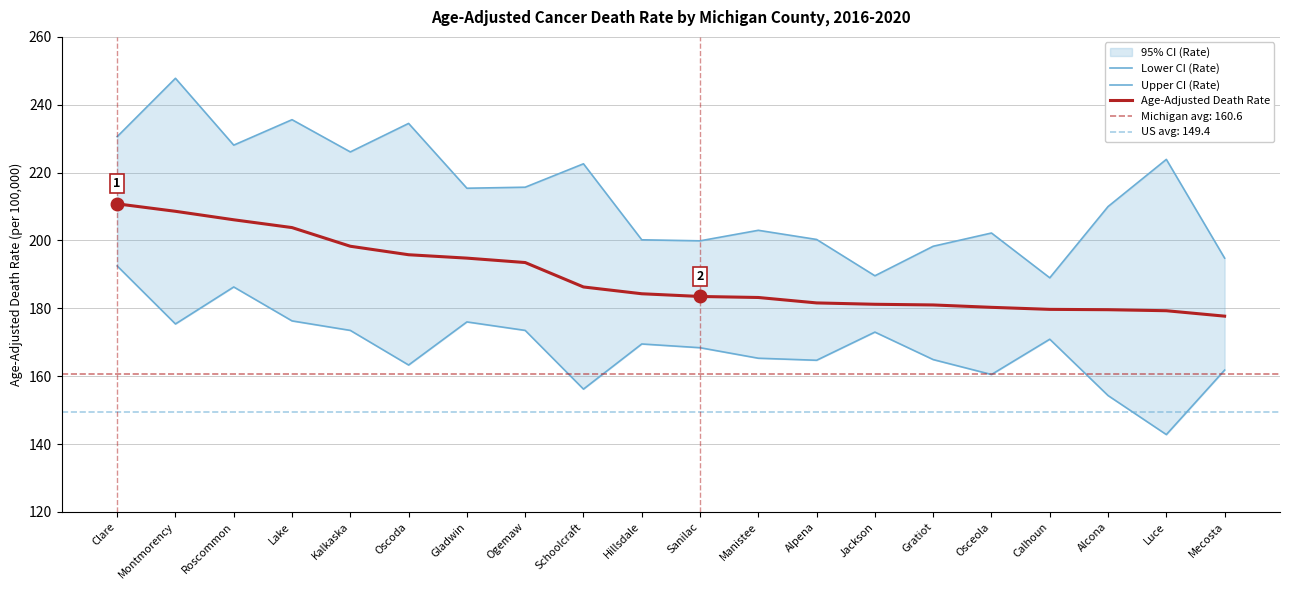

What are all the series names shown in the legend?

Lower CI (Rate), Upper CI (Rate), Age-Adjusted Death Rate